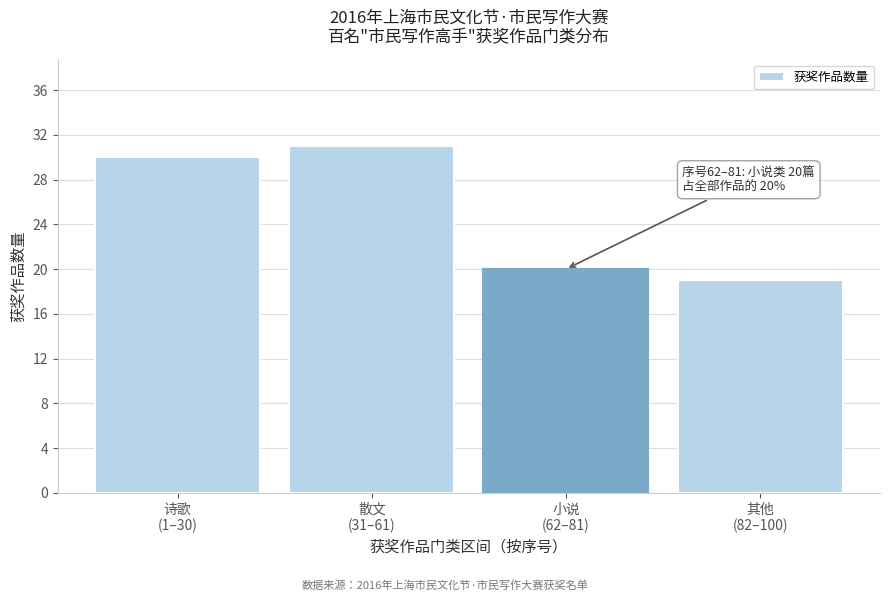

Reading left to right, list all the values displayed in this chart.

30	31	20	19